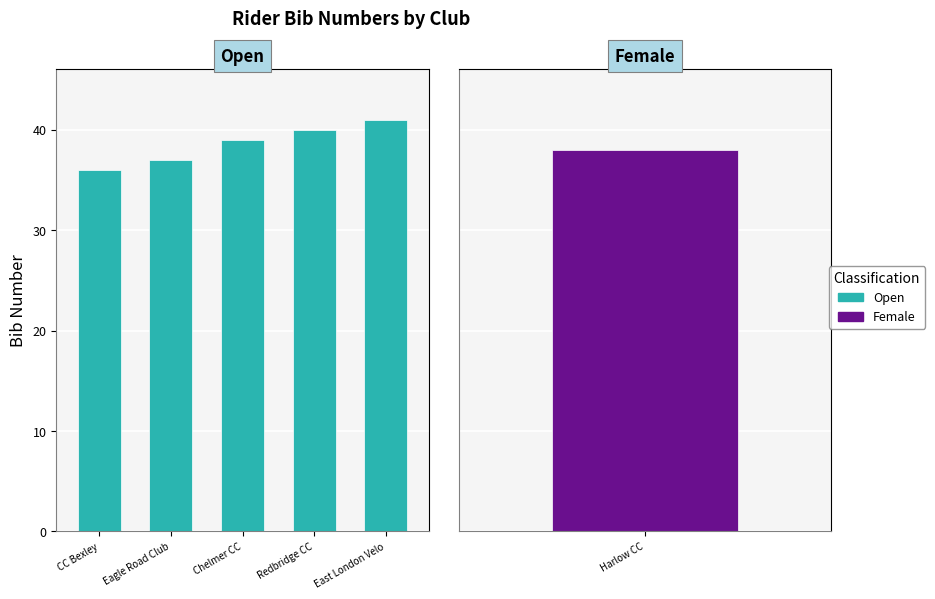

What is the maximum value shown in the chart?

41